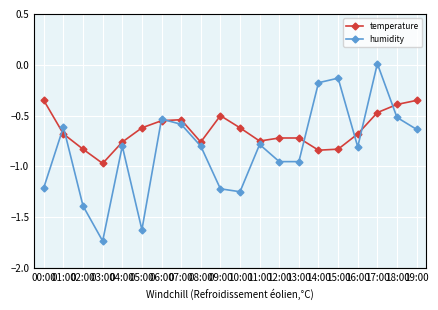

What is the label of the 11th point from the right?

09:00